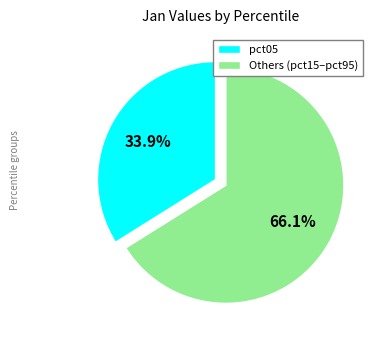

Which category has the biggest portion of the pie?

Others (pct15–pct95)